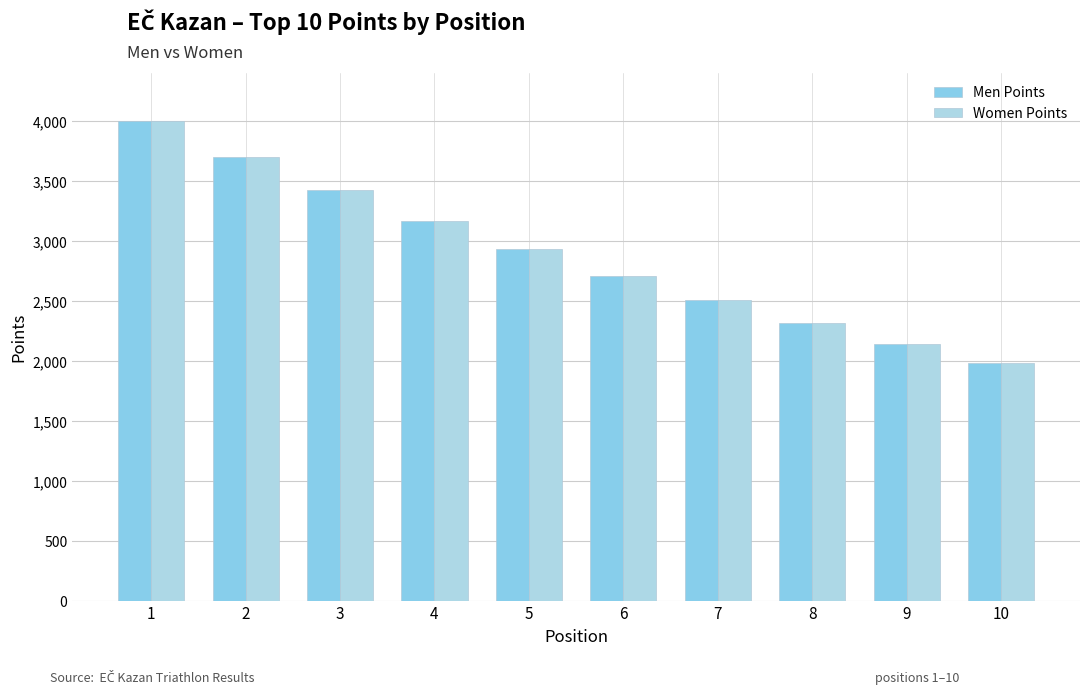

Which series changed the most between 6 and 7?

Men Points